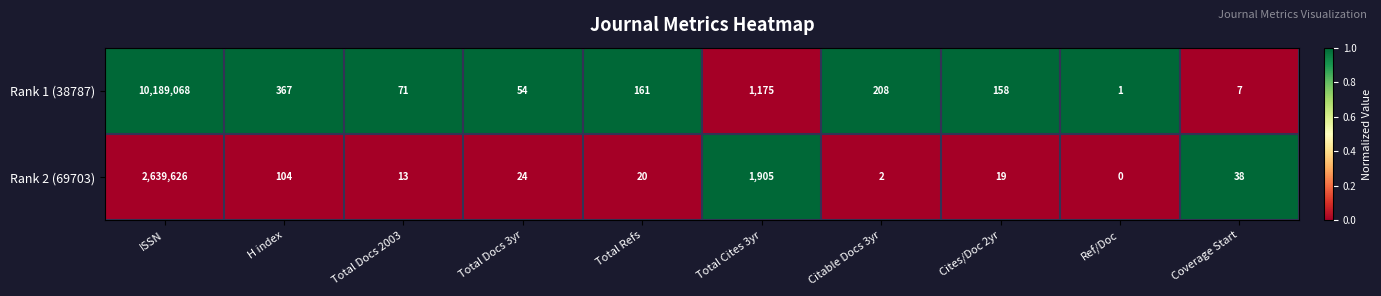

What is the sum of the Rank 1 (38787) values at ISSN and Total Docs 3yr?

10189122